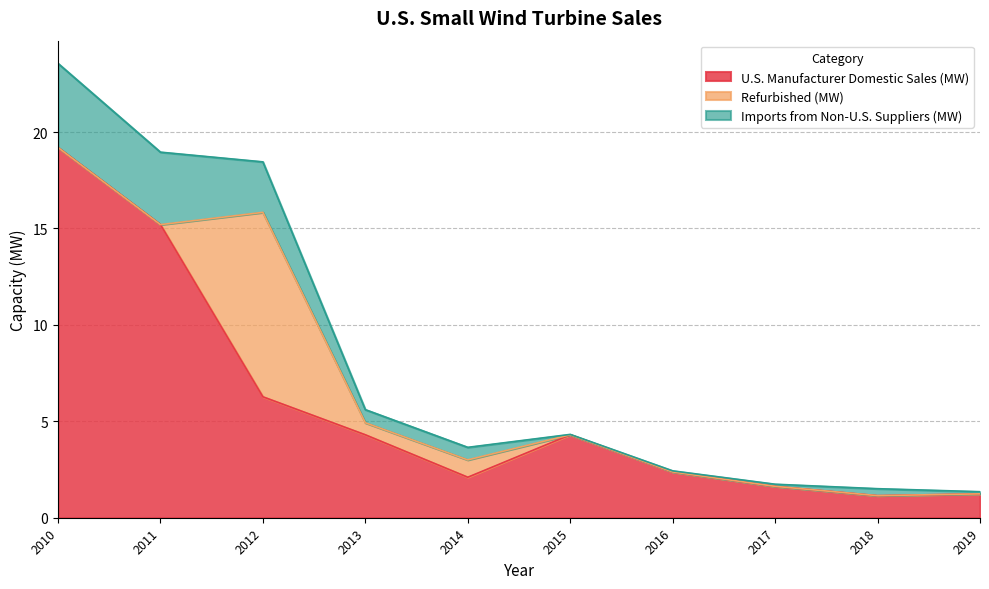

Reading right to left, what are all the values shown in this chart?

U.S. Manufacturer Domestic Sales (MW): 1.2	1.1	1.6	2.4	4.3	2.1	4.3	6.3	15.2	19.2
Refurbished (MW): 0.0	0.0	0.0	0.0	0.0	0.9	0.6	9.6	0.0	0.0
Imports from Non-U.S. Suppliers (MW): 0.1	0.4	0.1	0.1	0.0	0.7	0.7	2.6	3.8	4.4